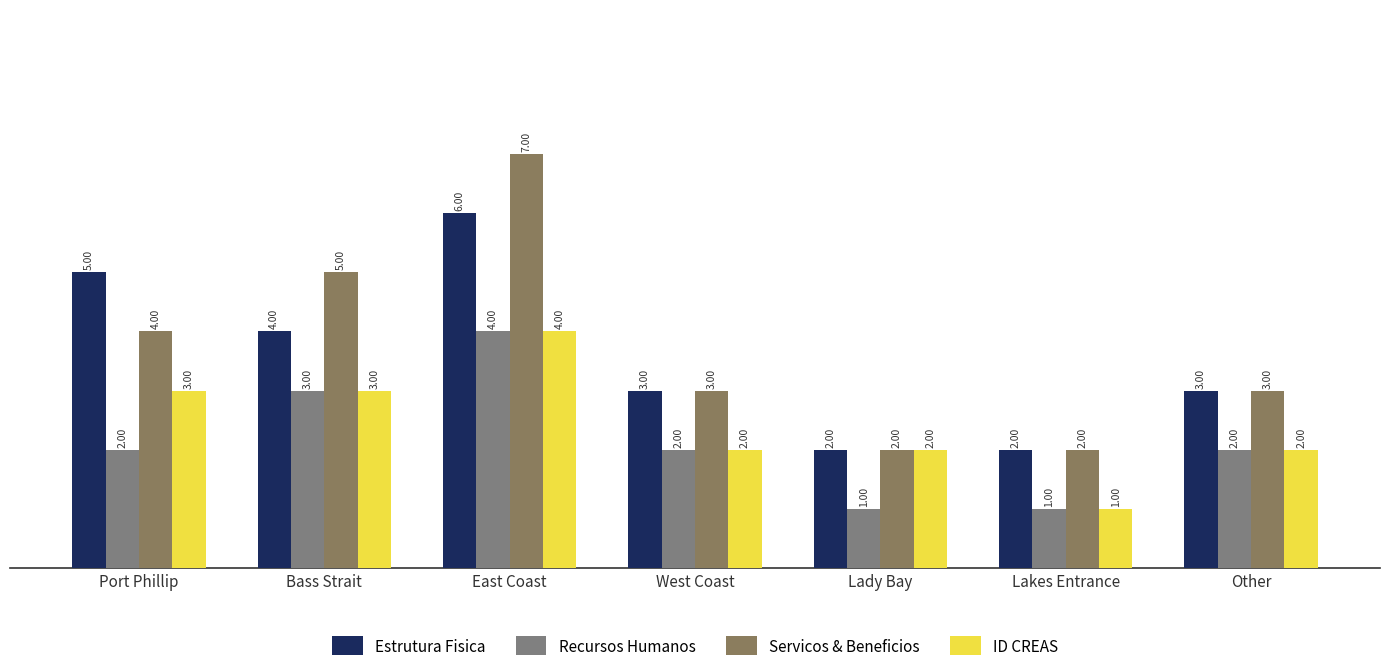

Count the Estrutura Fisica values in the range 2 to 5.

6